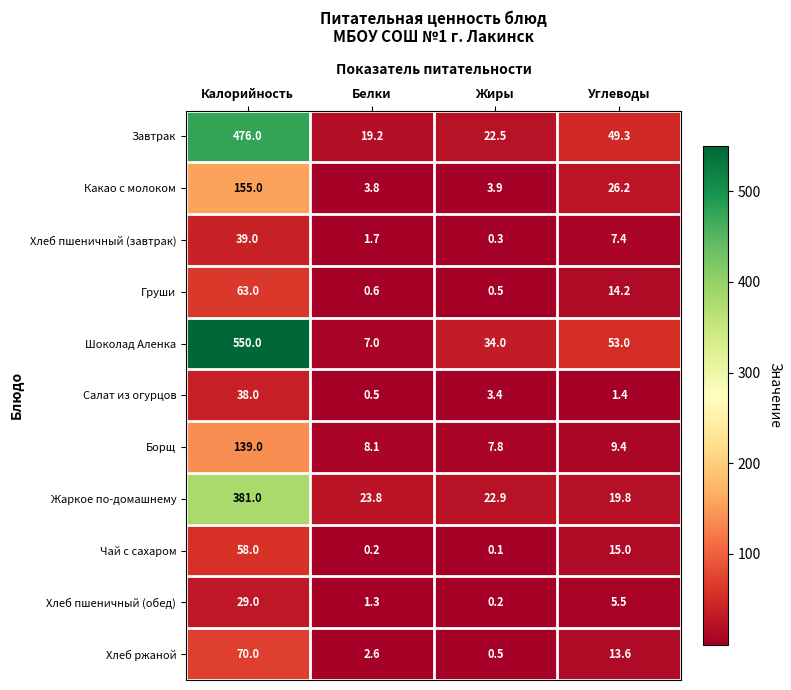

Which series has the widest spread of values?

Шоколад Аленка